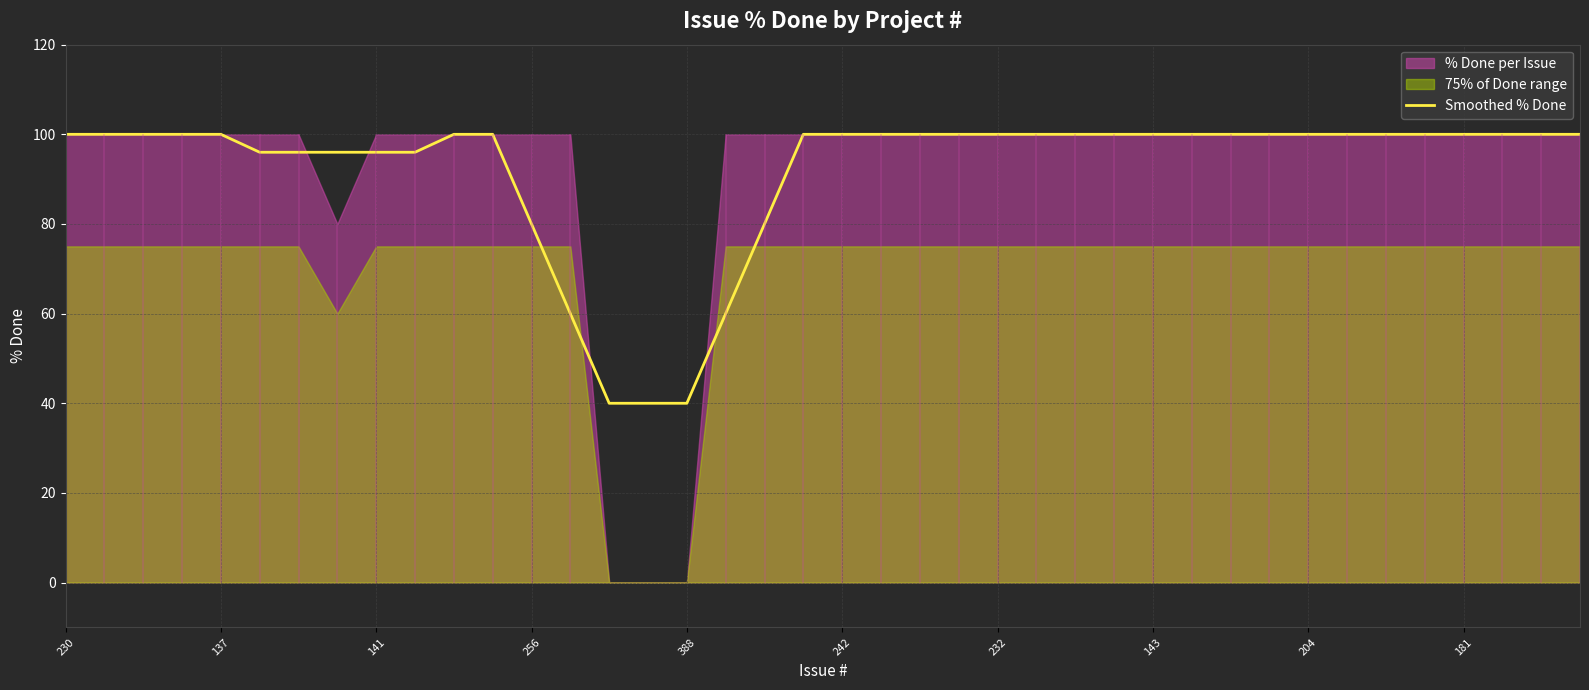

What is the maximum value for Smoothed % Done?

100